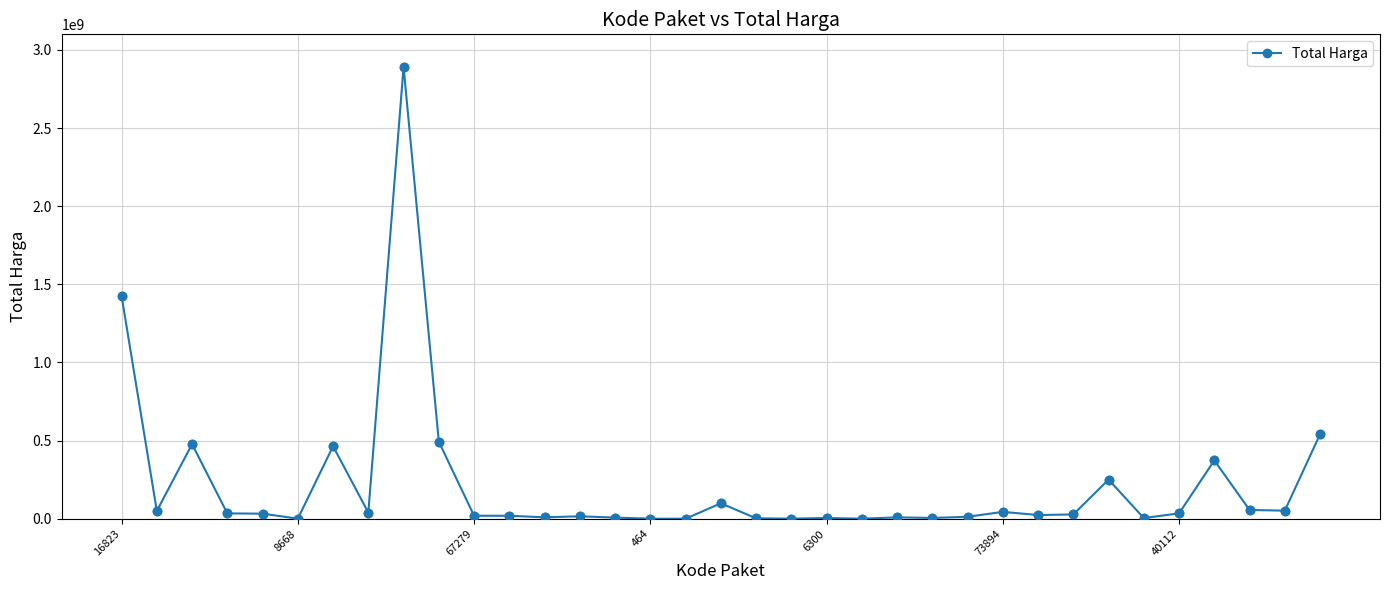

What is the average value?

214814202